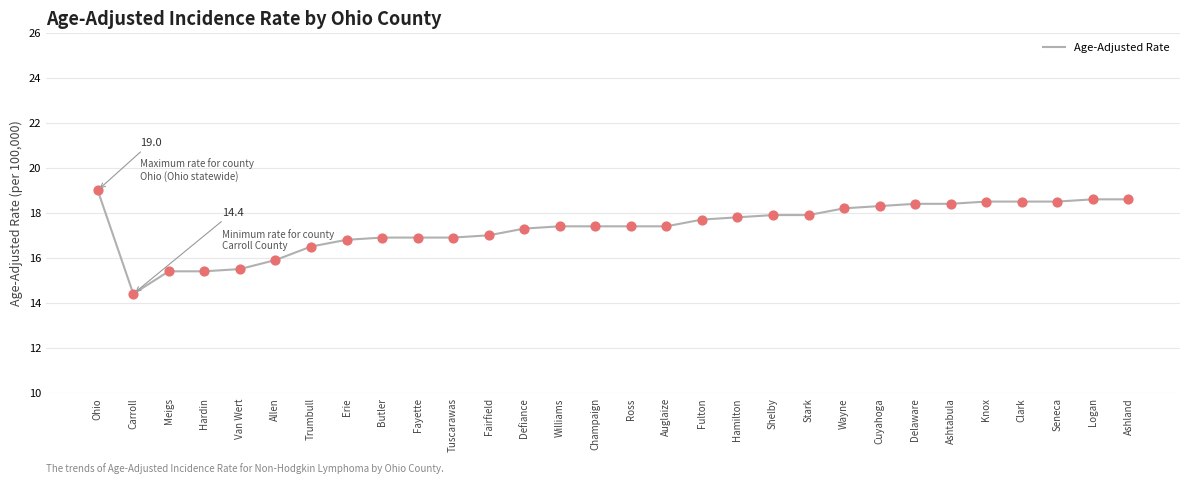

What is the change in value from Hardin to Shelby?

+2.5